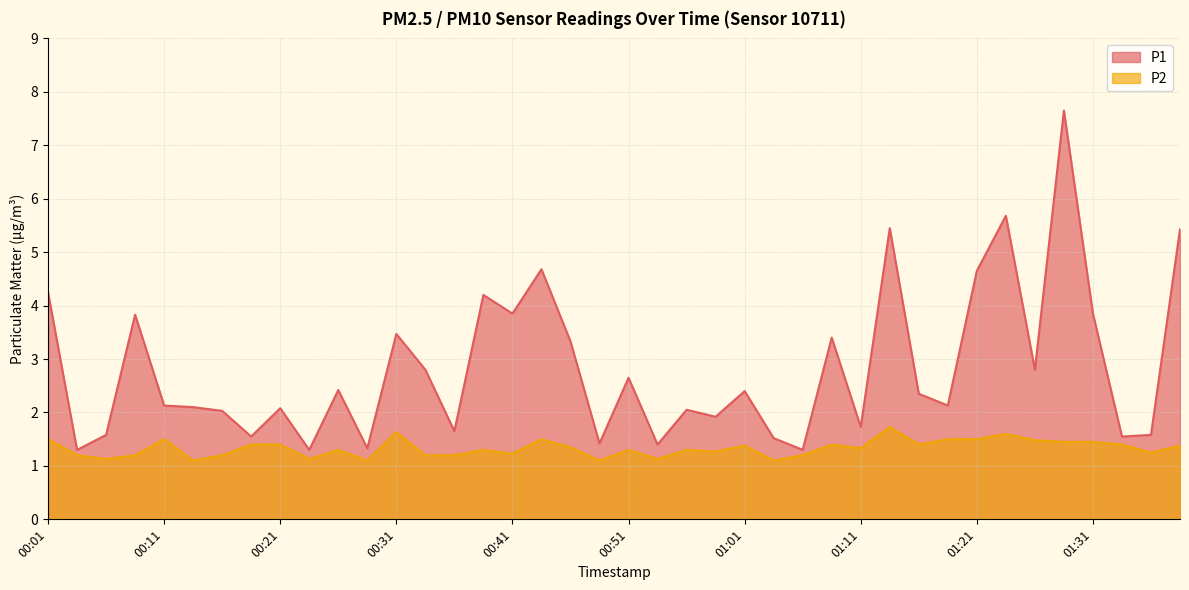

Which series has the largest range (max minus min)?

P1